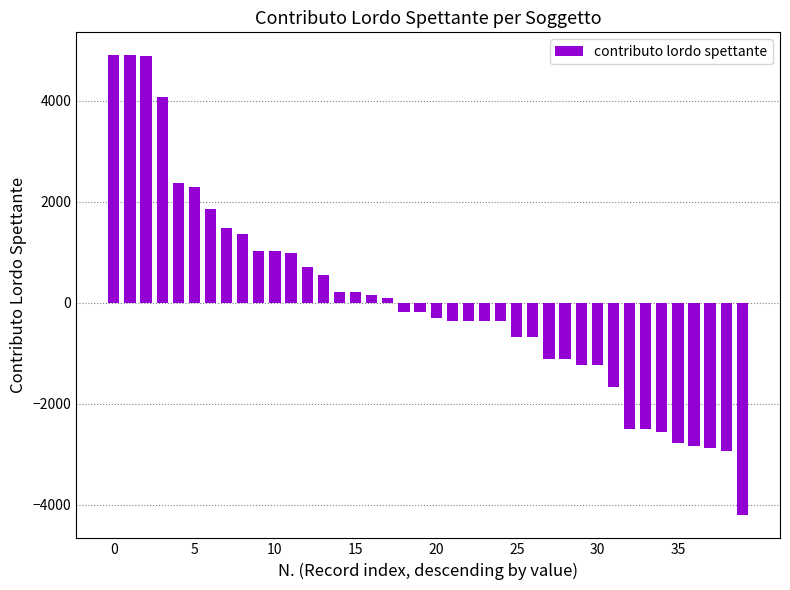

What is the difference between the maximum and second lowest values?

7836.8